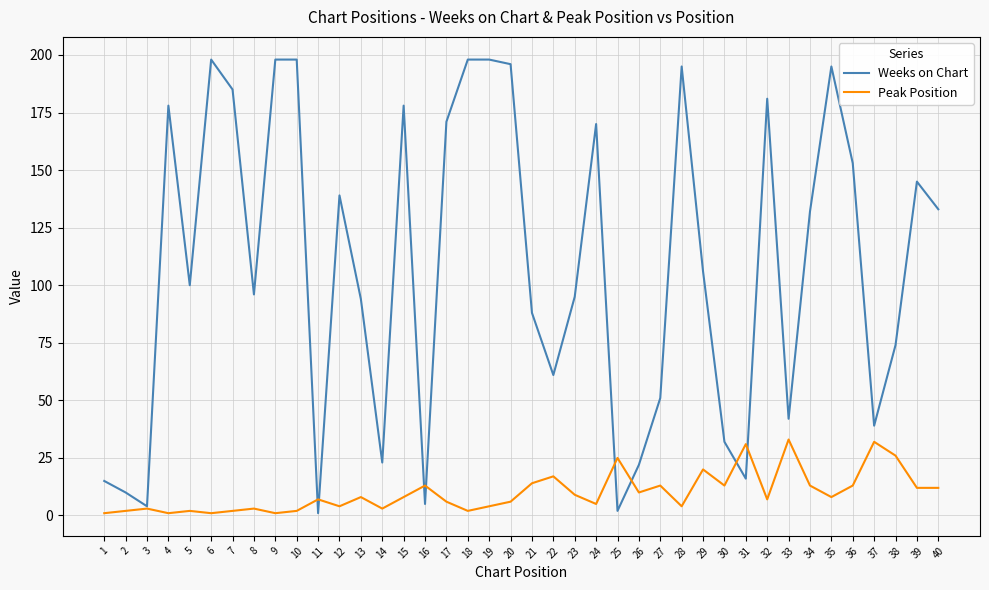

Rank the series by their average value, from lowest to highest.

Peak Position, Weeks on Chart